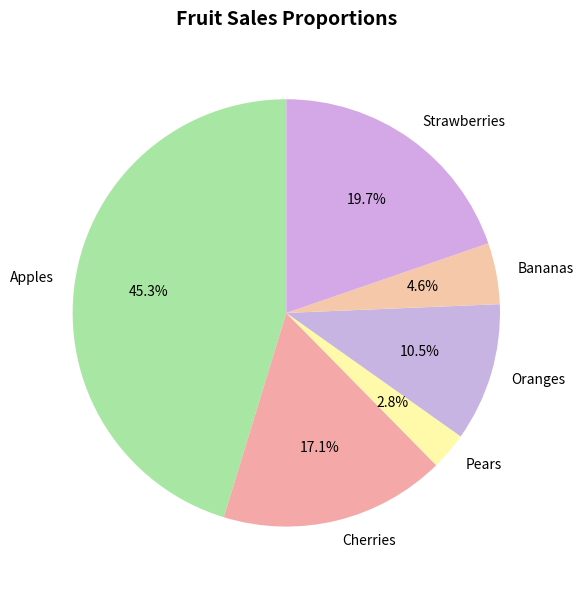

To the nearest percent, what is the difference between the largest and smallest slice percentages?

42%